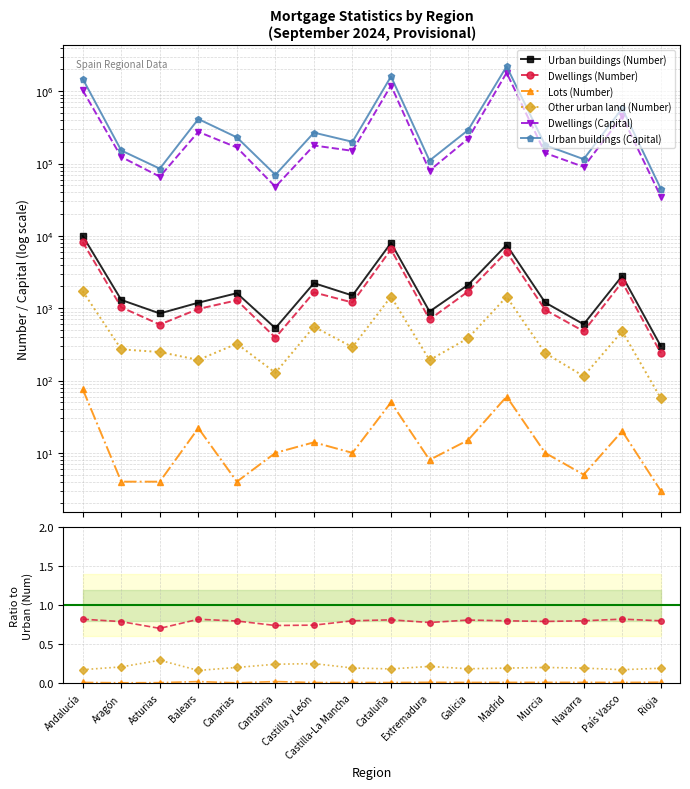

Between Extremadura and Rioja, which is larger?

Extremadura